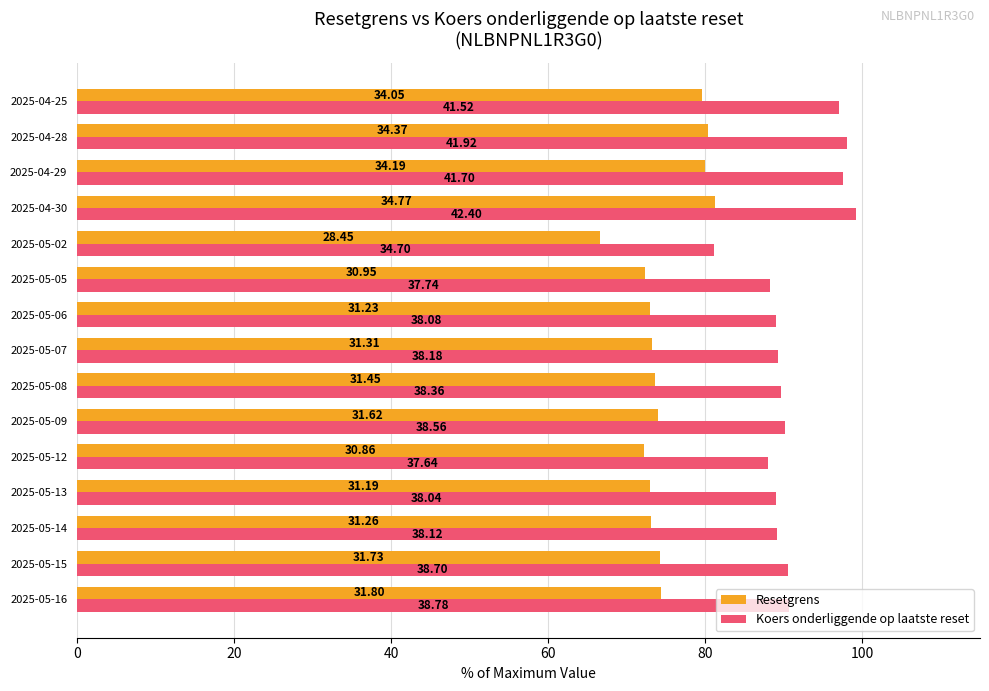

List the series in order of their overall mean, lowest first.

Resetgrens, Koers onderliggende op laatste reset